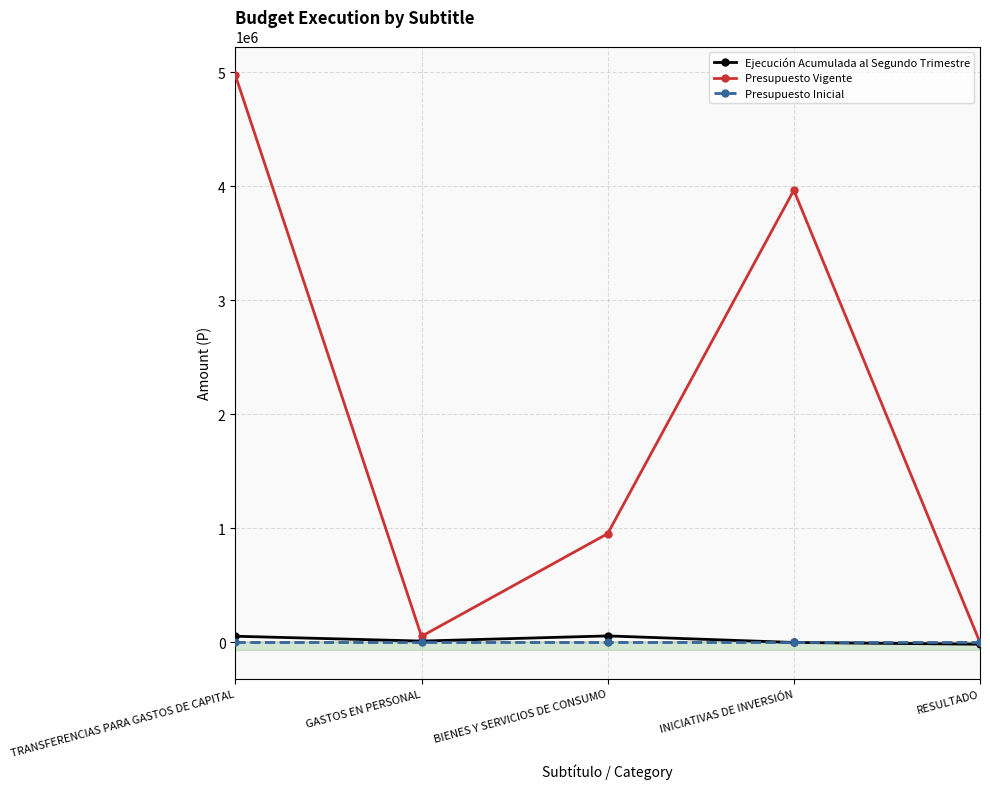

Where is the first local maximum for Presupuesto Vigente?

INICIATIVAS DE INVERSIÓN